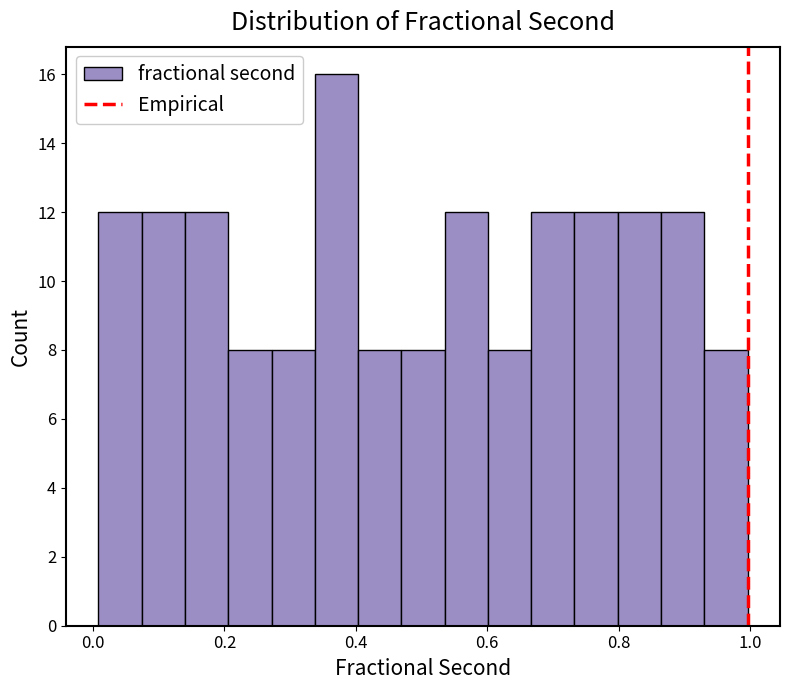

Read against the x-axis, roughly where is the centre of the tallest bar?

0.38